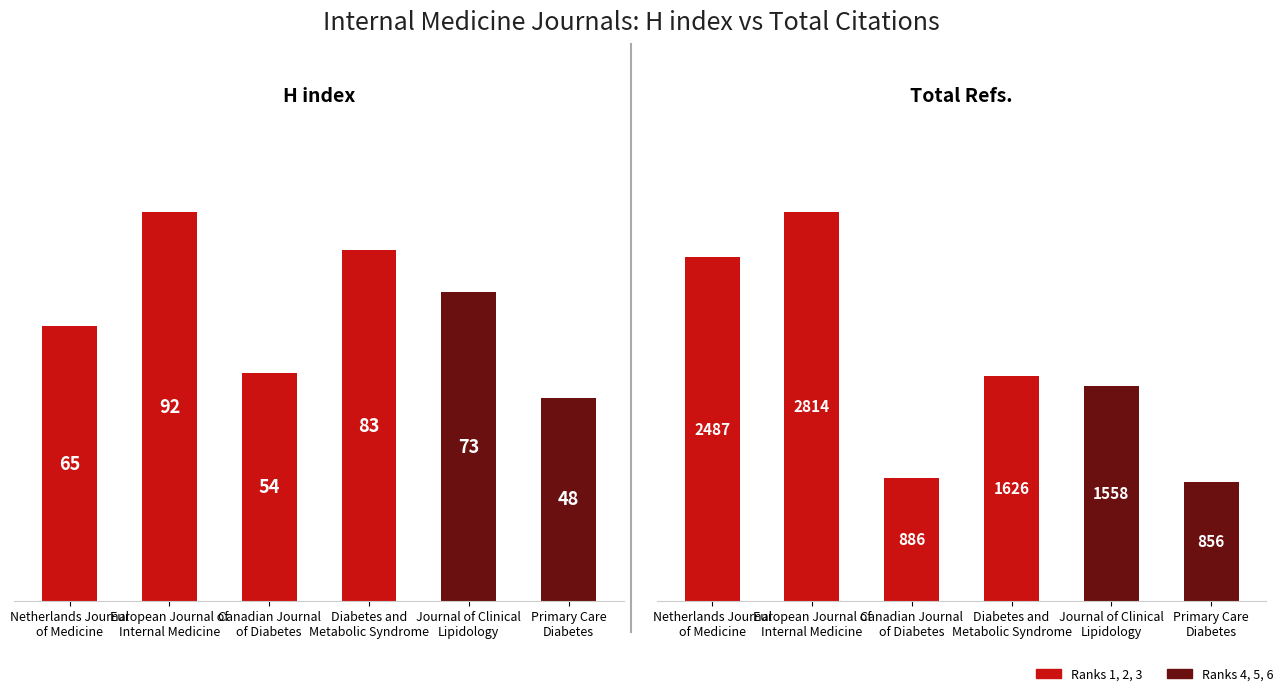

What is the difference between the highest and lowest values at Journal of Clinical
Lipidology?

1485